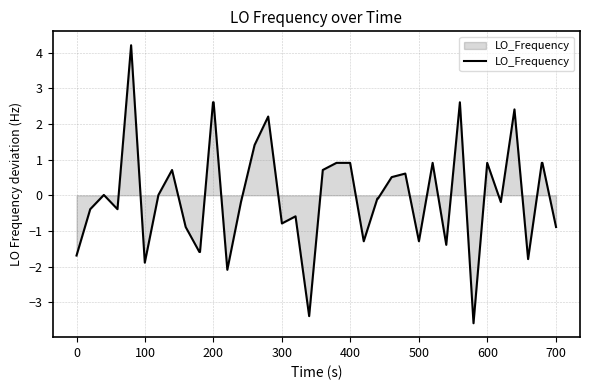

What is the minimum value shown in the chart?

-3.6